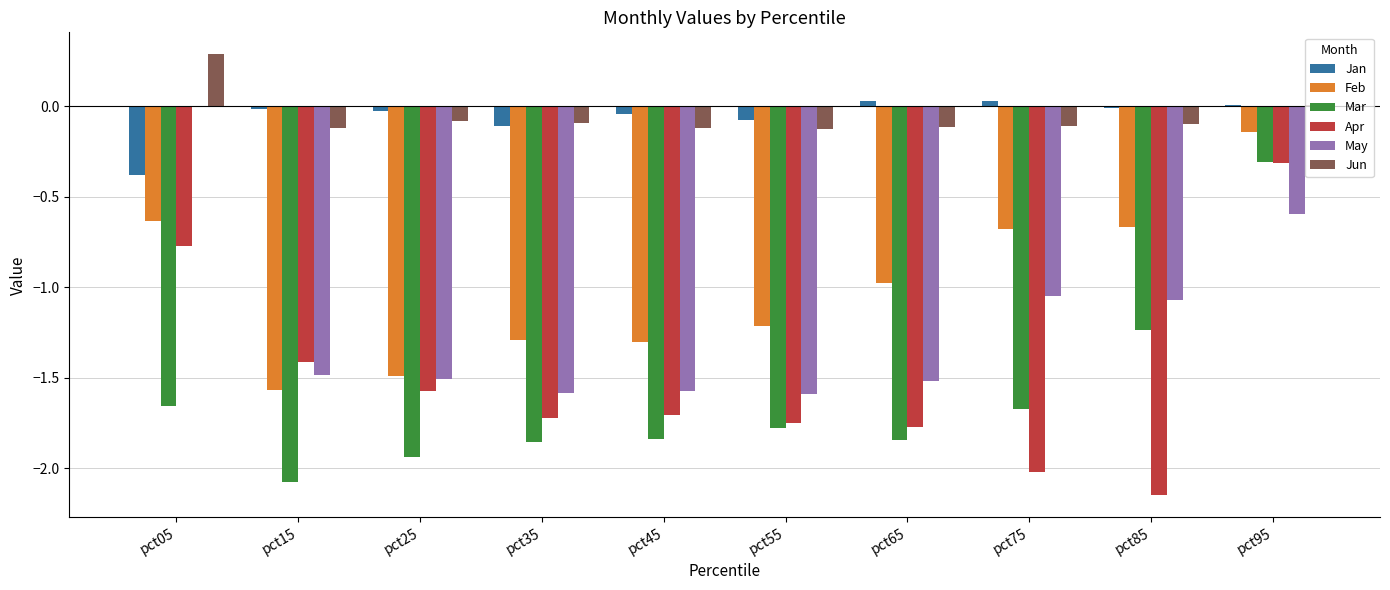

Which category has the highest value in the Mar series?

pct95